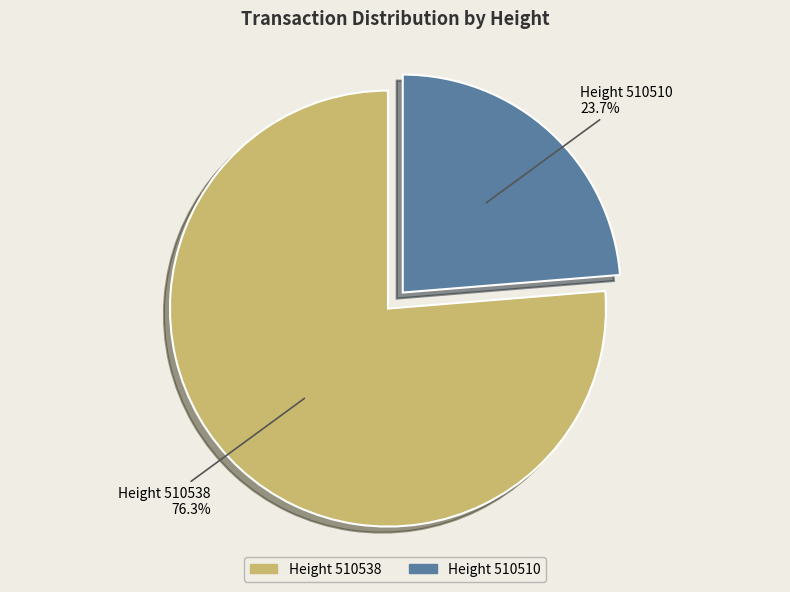

To the nearest percent, what is the average slice percentage?

50%